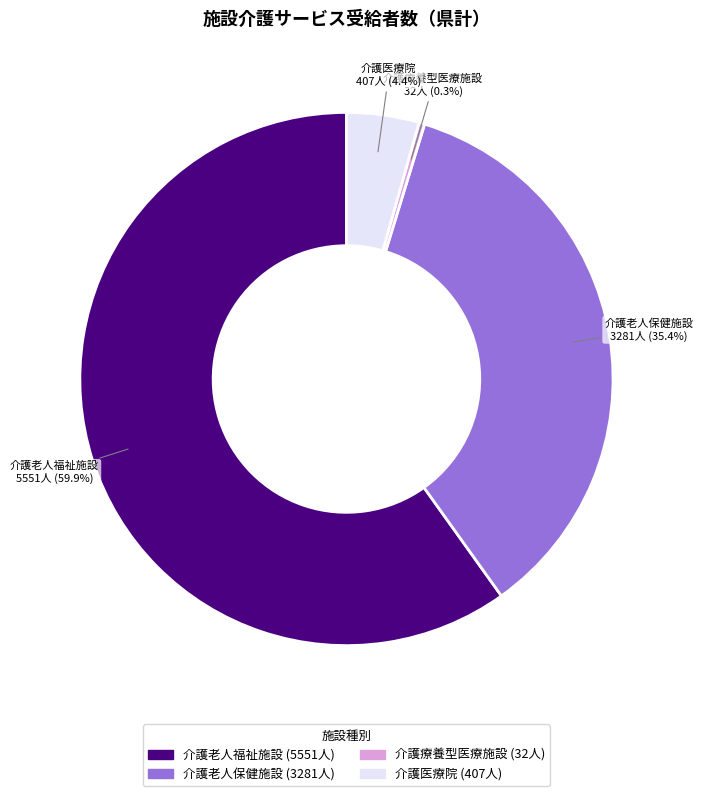

To the nearest percent, what portion does 介護老人福祉施設 represent?

60%